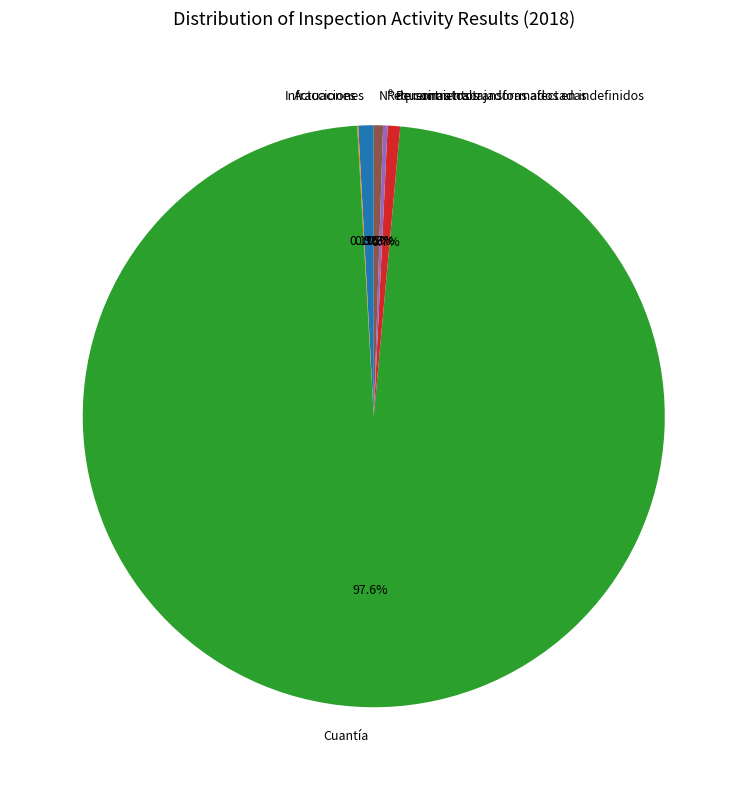

Between Cuantía and Personas trabajadoras afectadas, which is larger?

Cuantía